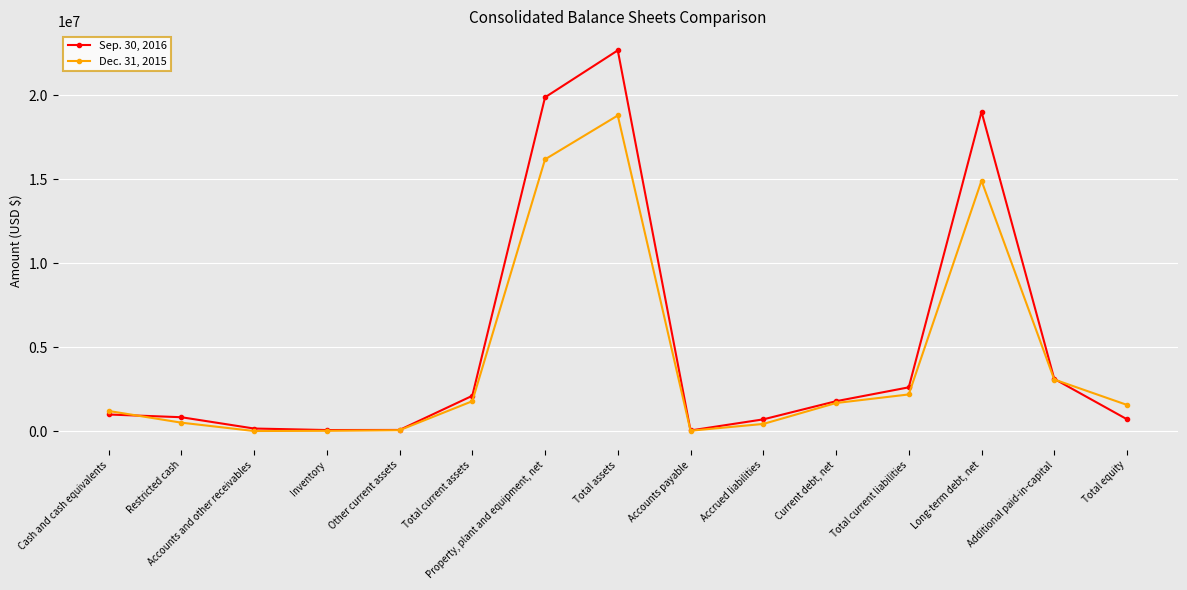

True or false: Dec. 31, 2015 has more than 0 interior local peaks.

True